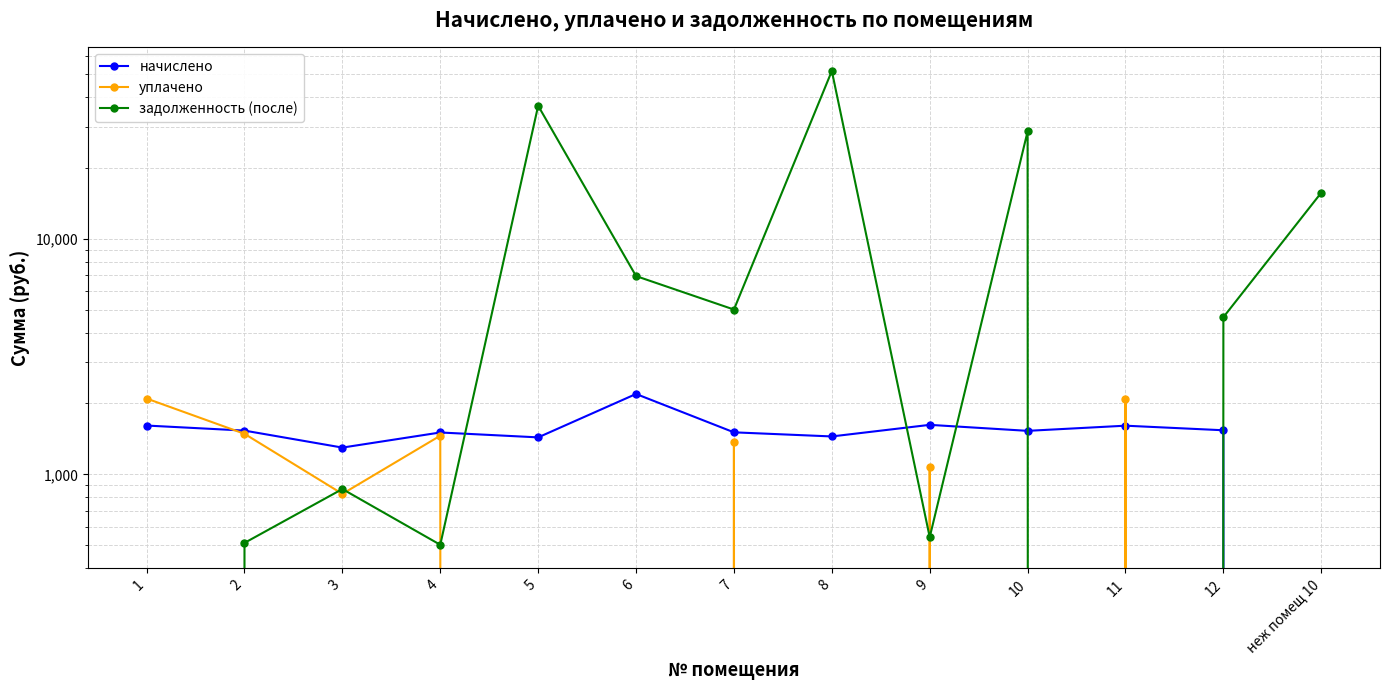

What is the difference between the second highest and minimum values in the уплачено series?

2096.5